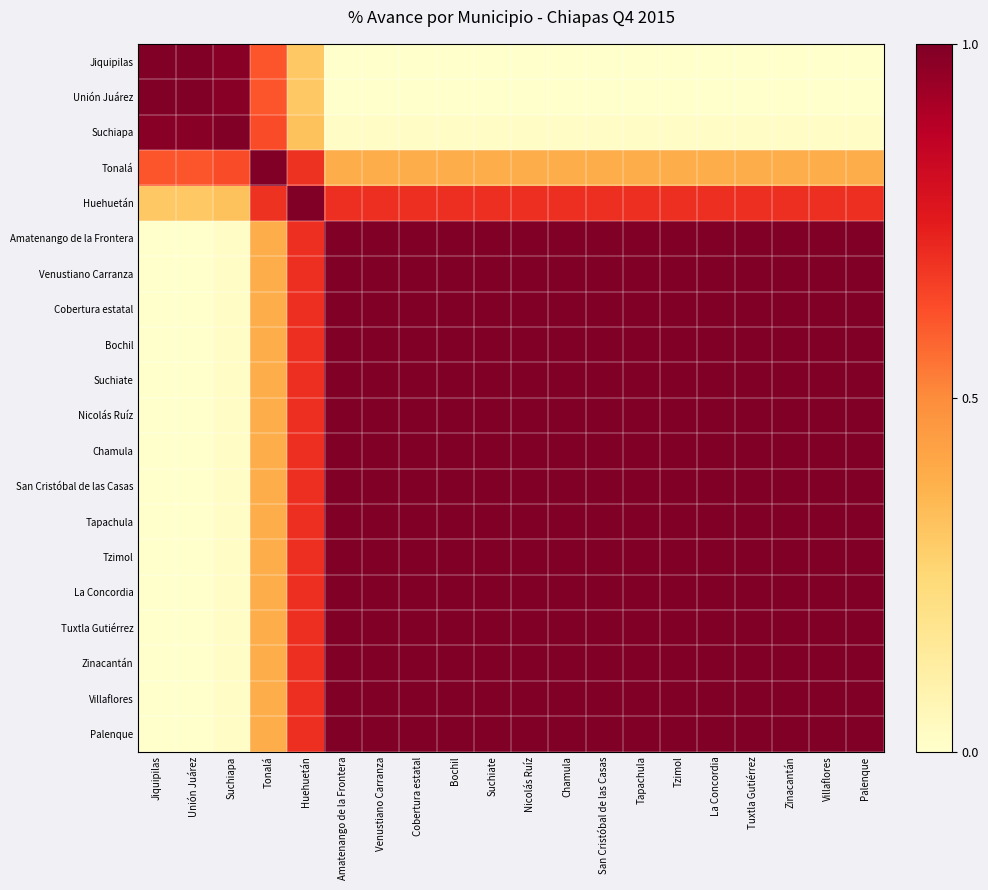

Rank the series by their maximum value, from highest to lowest.

Jiquipilas, Unión Juárez, Suchiapa, Tonalá, Huehuetán, Amatenango de la Frontera, Venustiano Carranza, Cobertura estatal, Bochil, Suchiate, Nicolás Ruíz, Chamula, San Cristóbal de las Casas, Tapachula, Tzimol, La Concordia, Tuxtla Gutiérrez, Zinacantán, Villaflores, Palenque